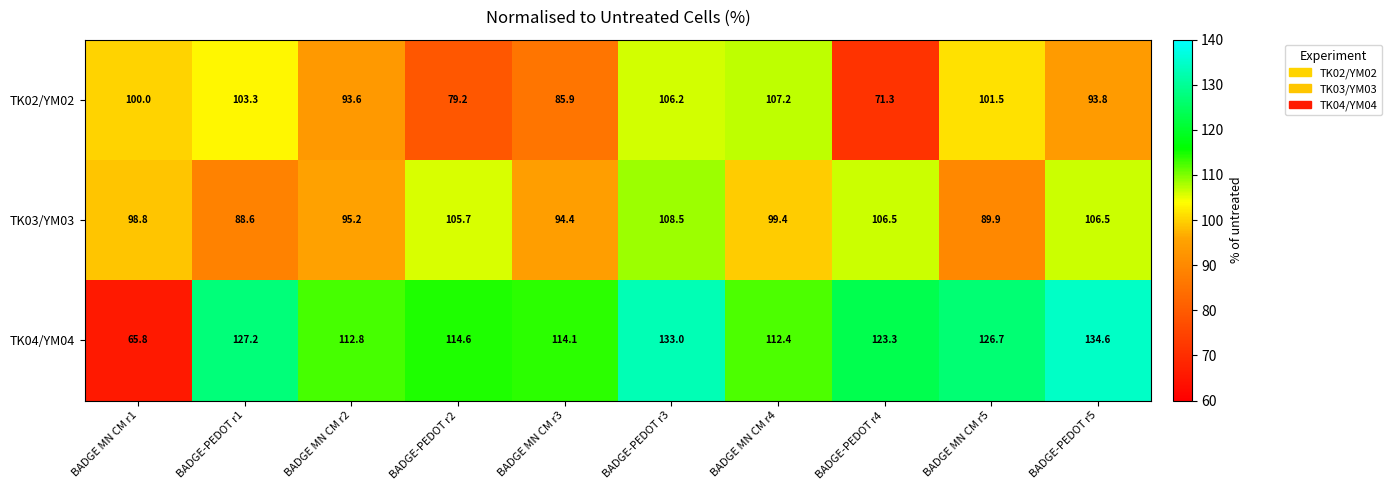

At how many categories does at least one series exceed 104?

9